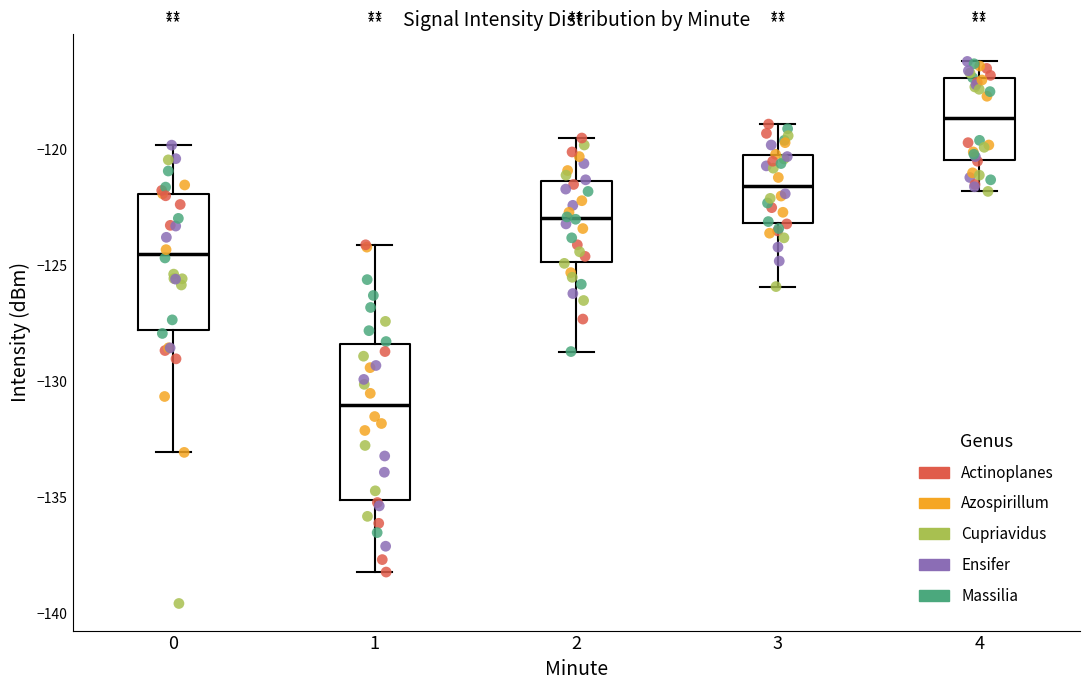

Which box's median line is the lowest?

1